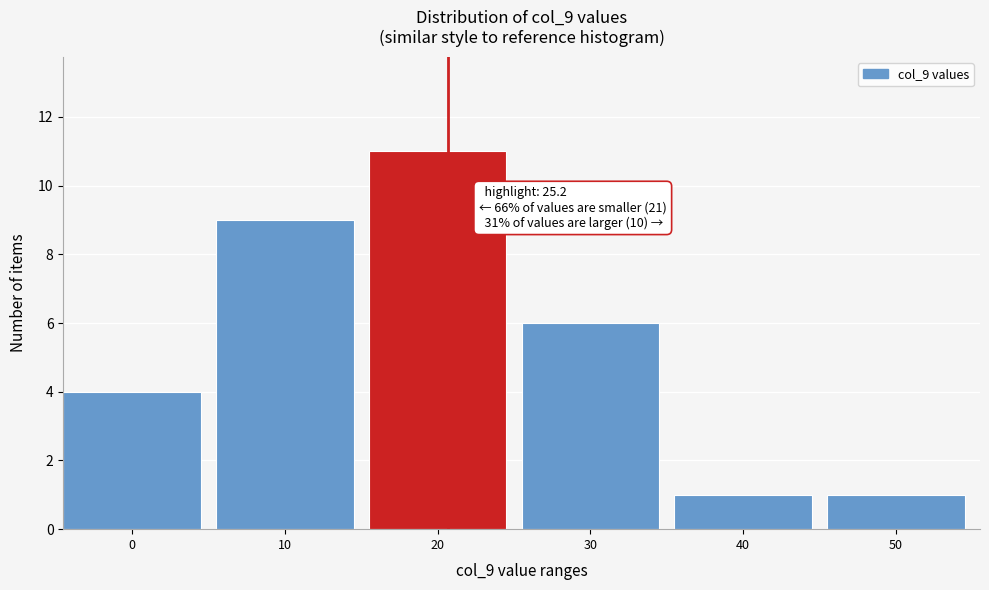

Reading left to right, transcribe all the data shown in this chart.

4	9	11	6	1	1